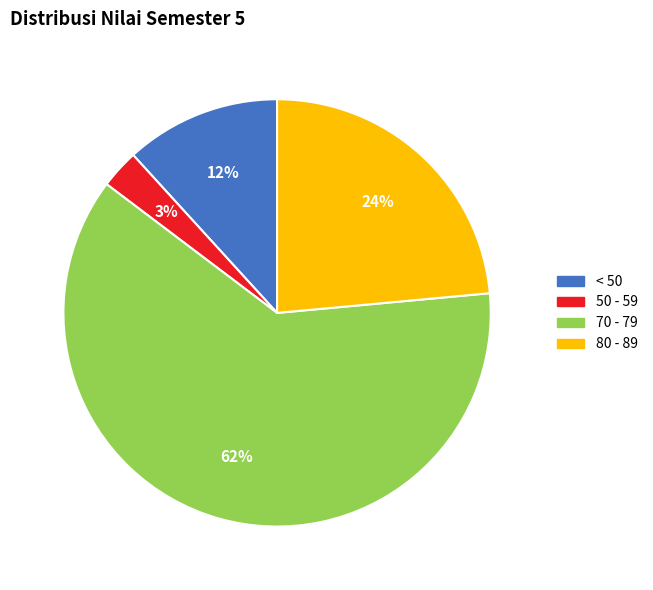

Does any single category account for the majority?

Yes